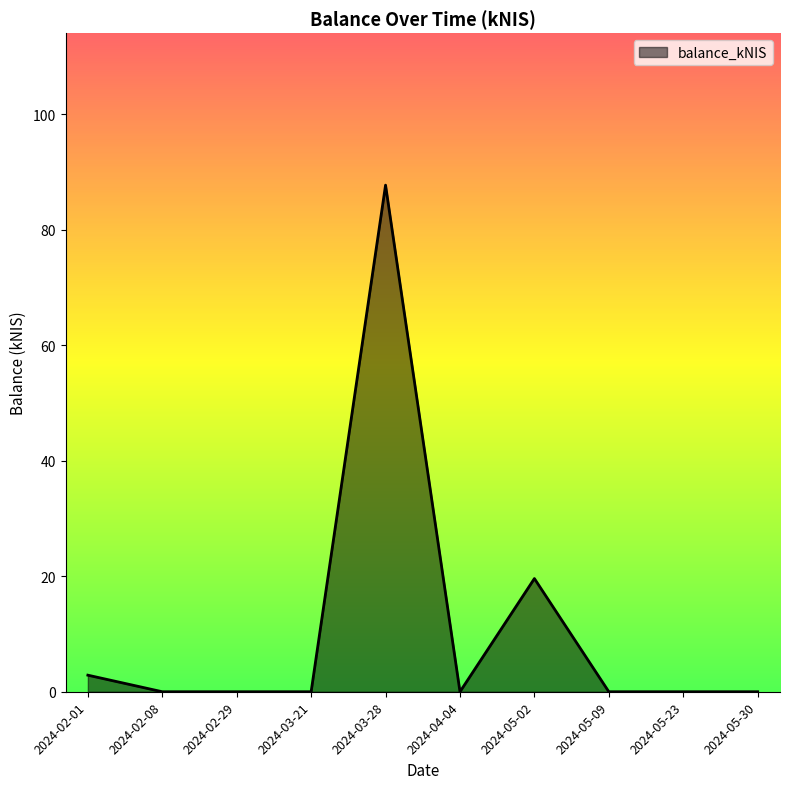

Reading left to right, list all the values displayed in this chart.

2024-02-01=2.9	2024-02-08=0.0	2024-02-29=0.0	2024-03-21=0.0	2024-03-28=87.7	2024-04-04=0.0	2024-05-02=19.6	2024-05-09=0.0	2024-05-23=0.0	2024-05-30=0.0